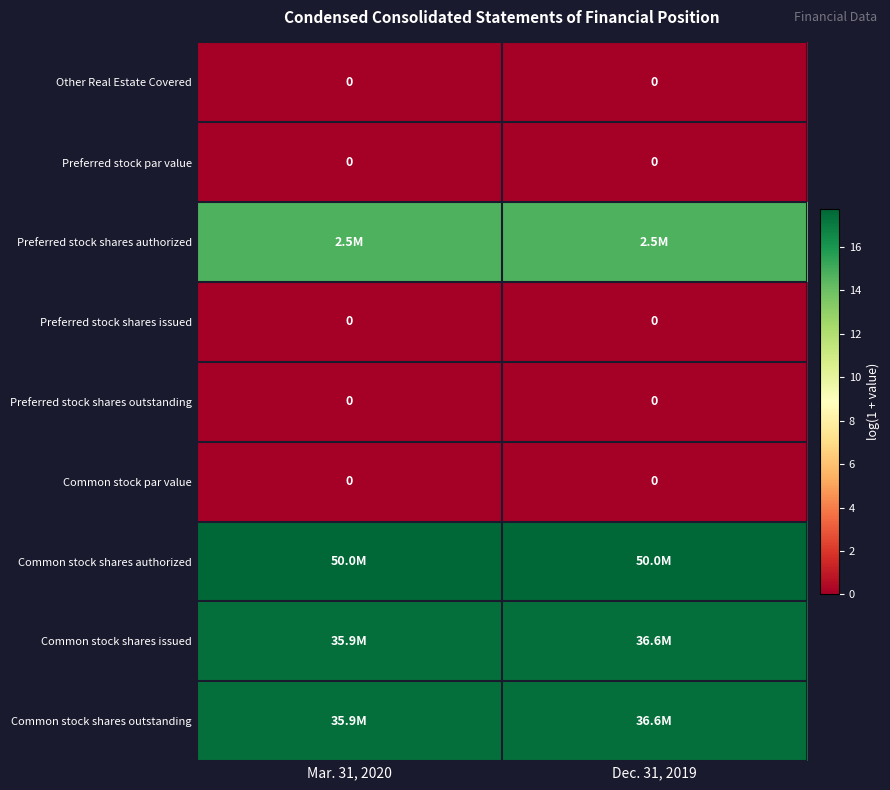

What is the spread (max minus min) of values at Mar. 31, 2020?

17.7